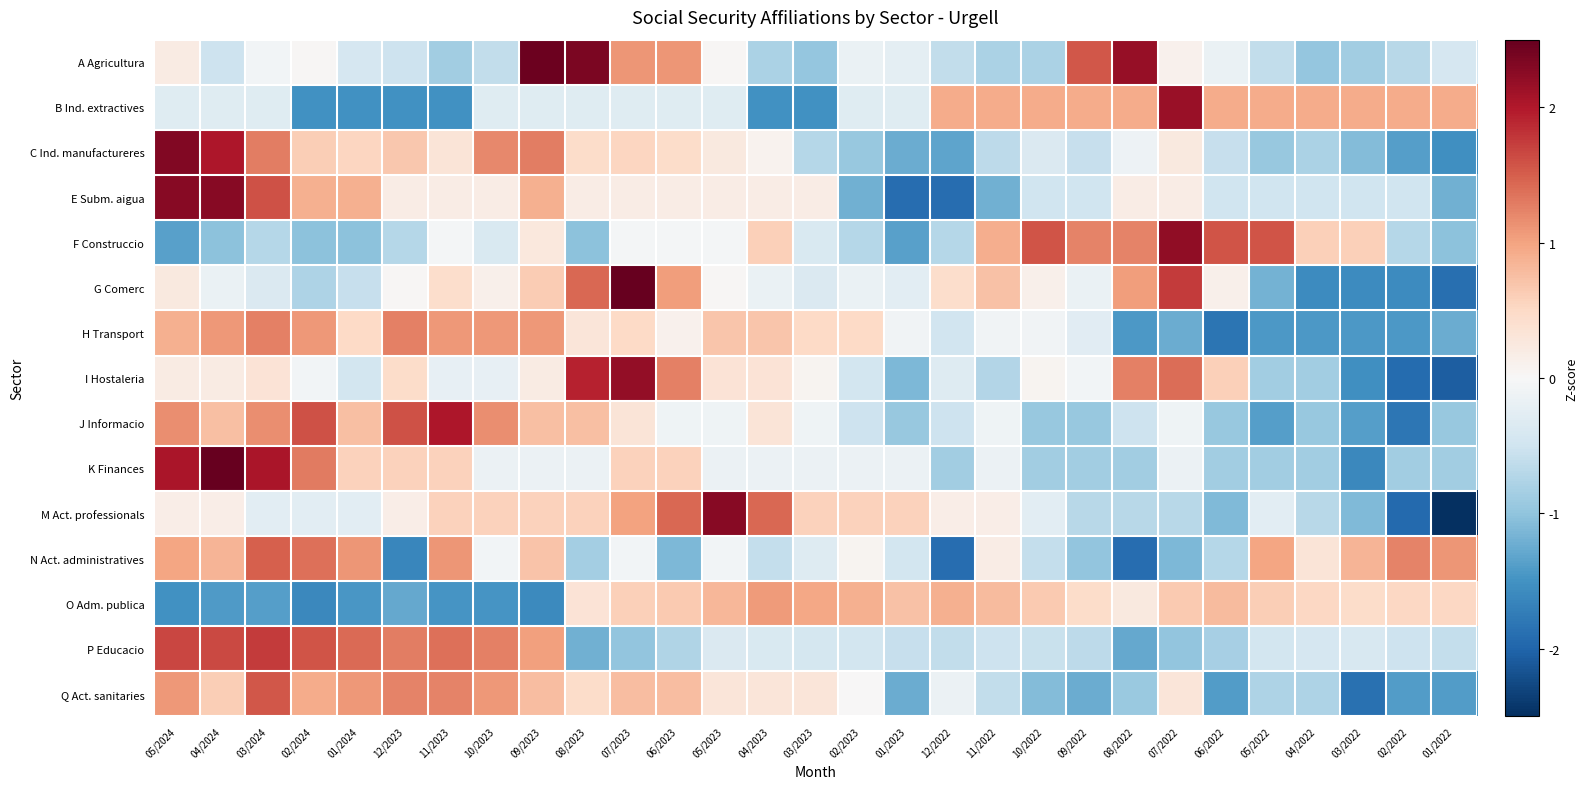

How many distinct data groups are displayed?

15